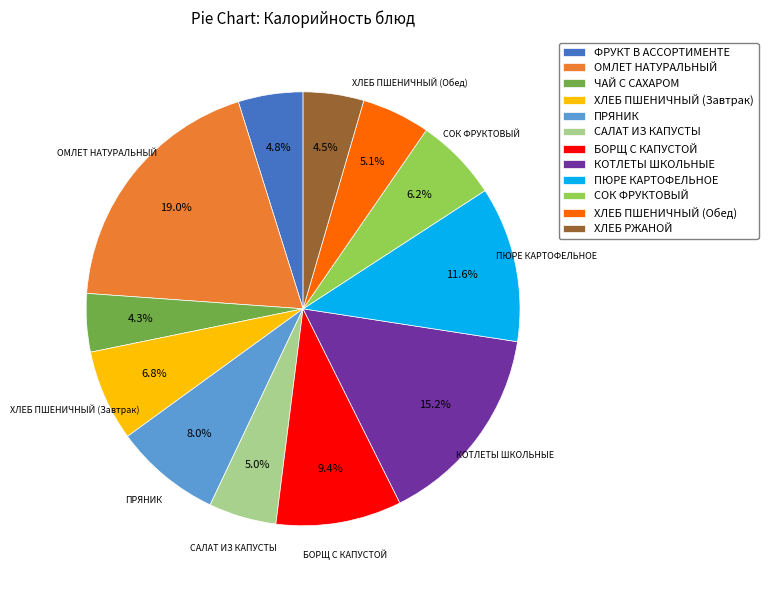

Which slice is the largest?

ОМЛЕТ НАТУРАЛЬНЫЙ